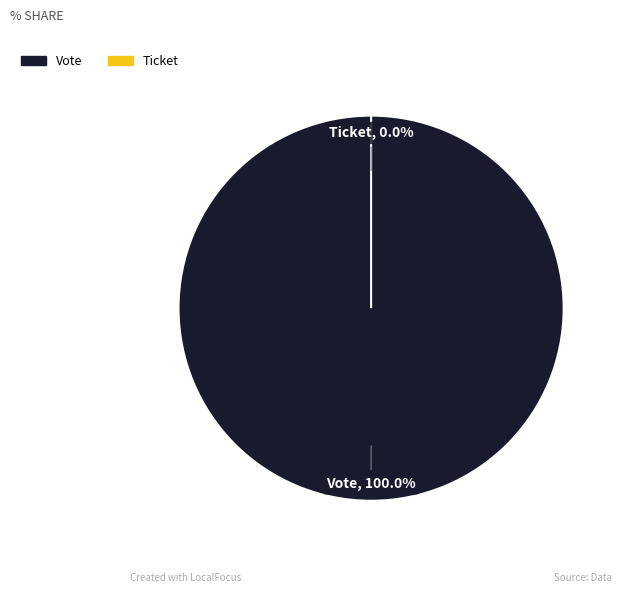

The Vote slice represents 100% of the pie. True or false?

True